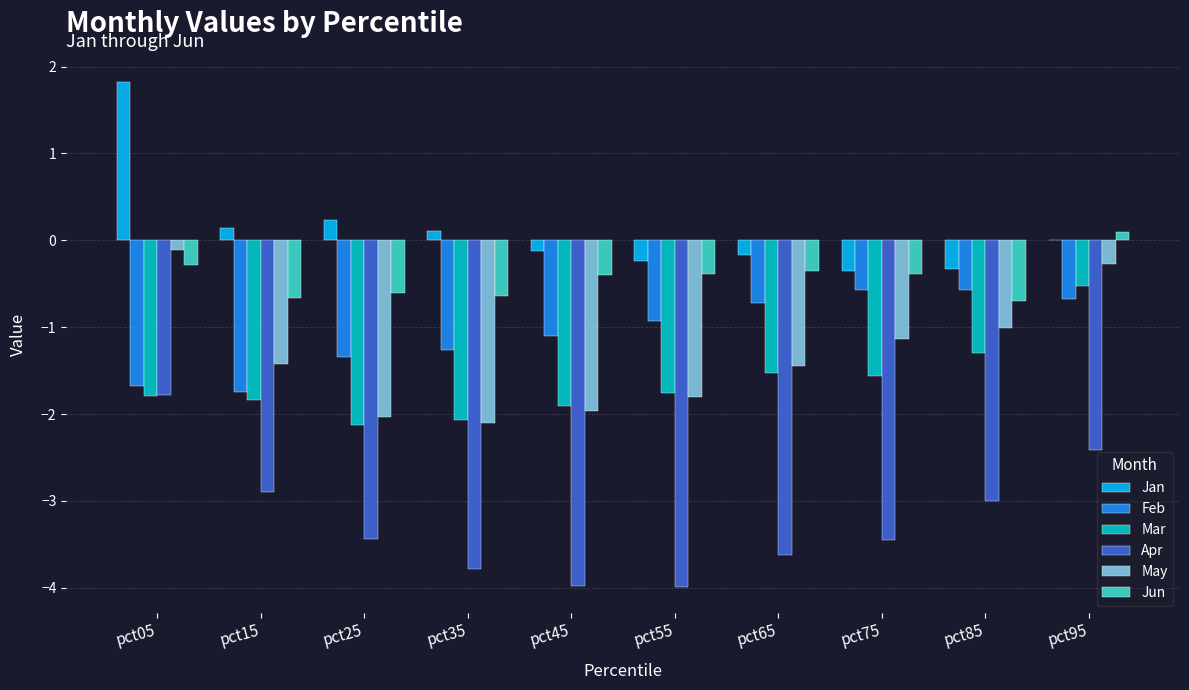

What is the sum of the Jun values at pct85 and pct65?

-1.1